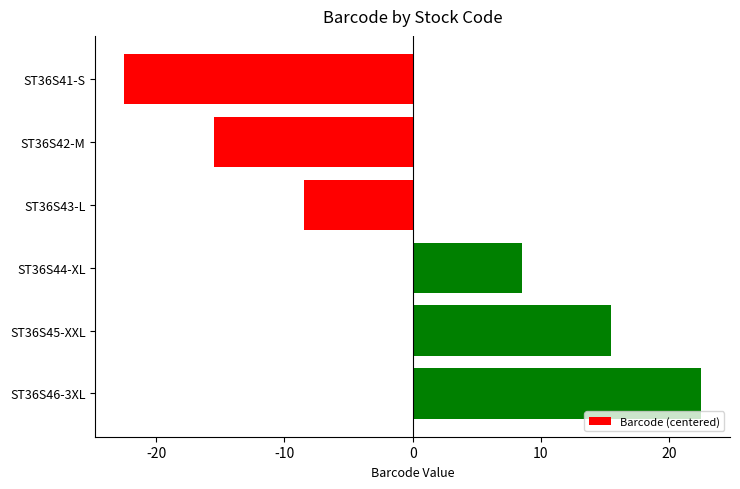

What is the difference between the second highest and minimum values?

38.0